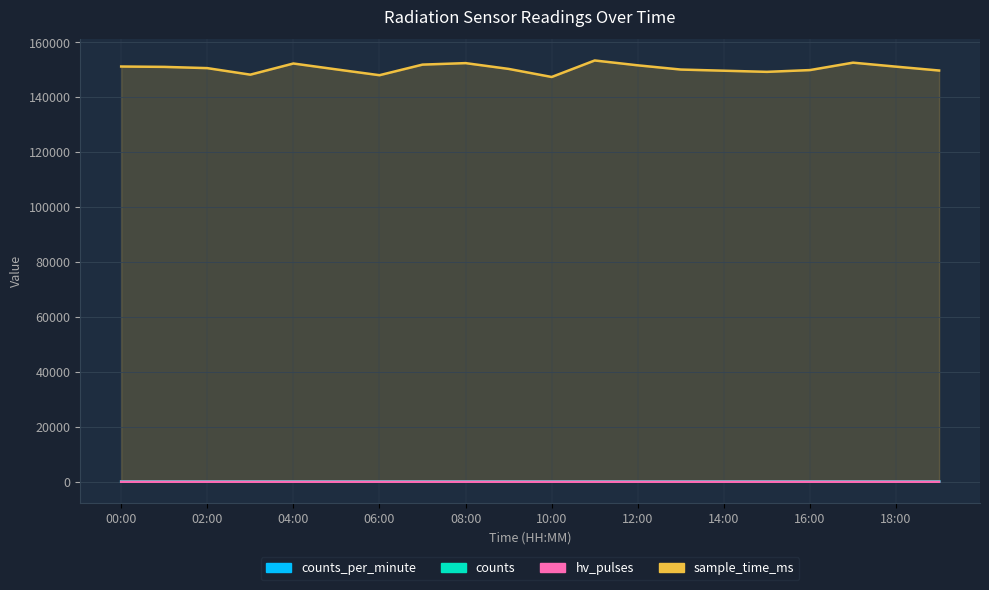

Reading left to right, list all the values displayed in this chart.

counts_per_minute: 62	61	58	73	72	61	66	71	58	69	50	67	53	53	63	64	62	62	54	65
counts: 158	156	148	181	185	155	165	180	148	174	124	173	136	135	159	161	155	160	137	164
hv_pulses: 15	15	15	16	16	15	15	16	15	15	15	15	15	16	15	15	15	15	15	15
sample_time_ms: 151184	151050	150597	148219	152279	150133	148018	151877	152421	150313	147373	153381	151617	150078	149656	149240	149886	152583	151134	149724